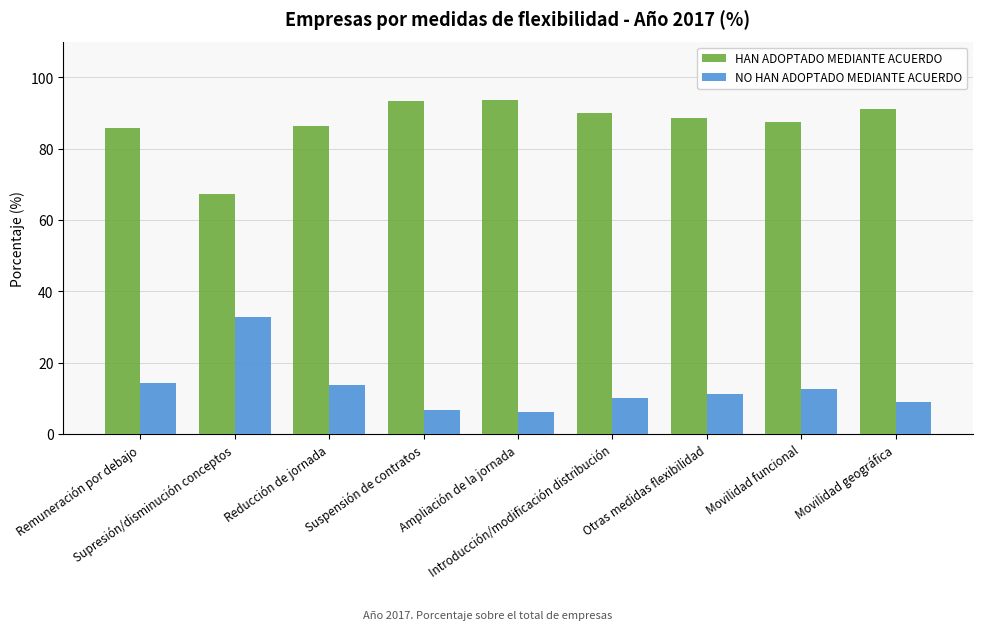

What is the minimum value shown in the chart?

6.3